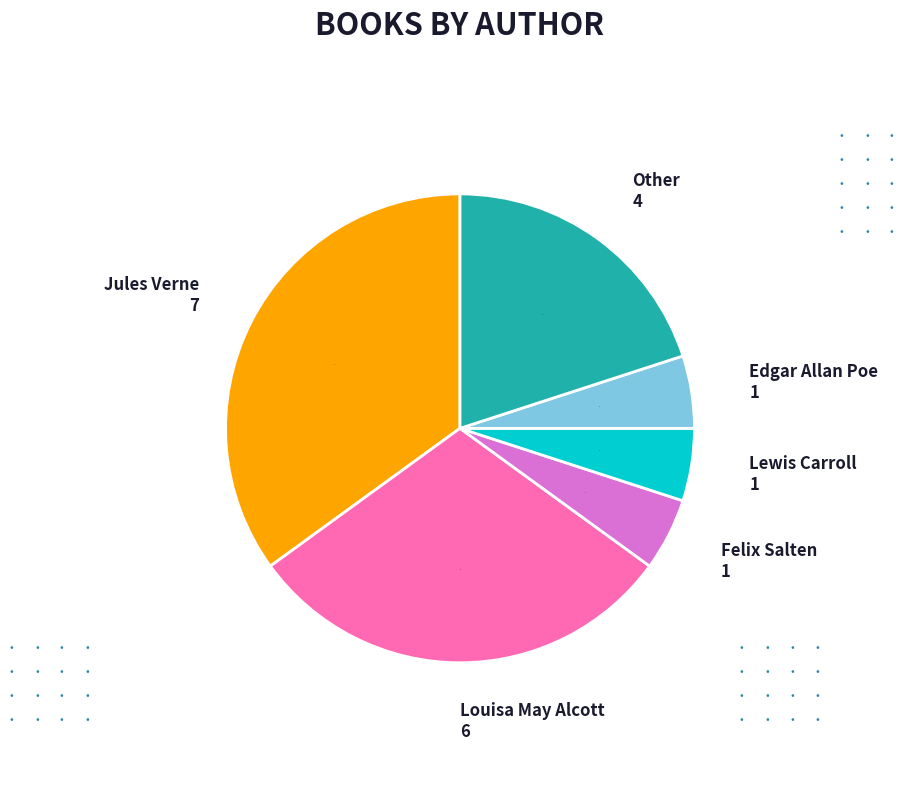

Which category has the biggest portion of the pie?

Jules Verne